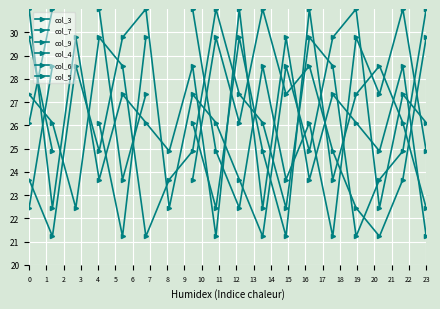

How many values in the col_7 series are below 26?

8